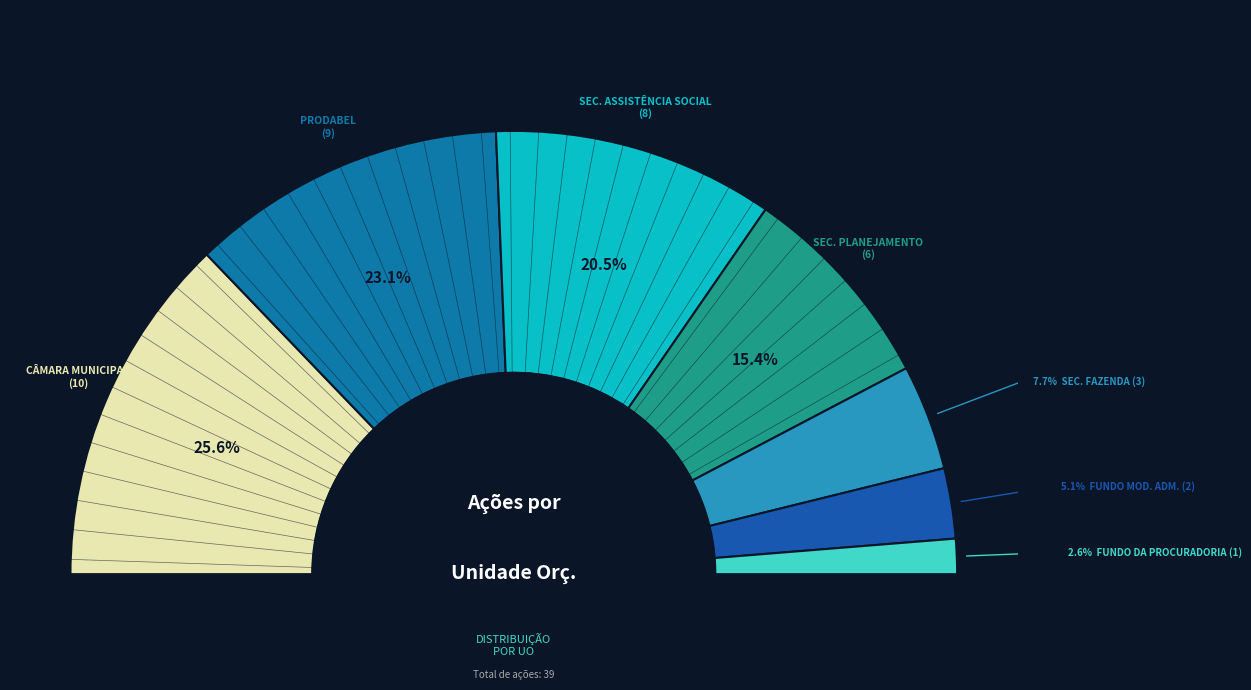

To the nearest percent, what is the combined percentage of SECRETARIA MUNICIPAL DE PLANEJAMENTO and CÂMARA MUNICIPAL?

41%